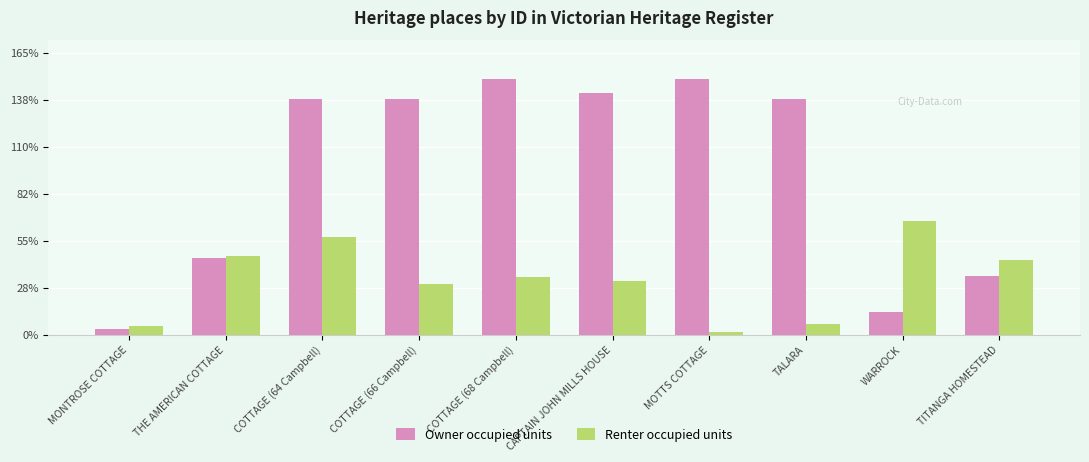

What are all the series names shown in the legend?

Owner occupied units, Renter occupied units